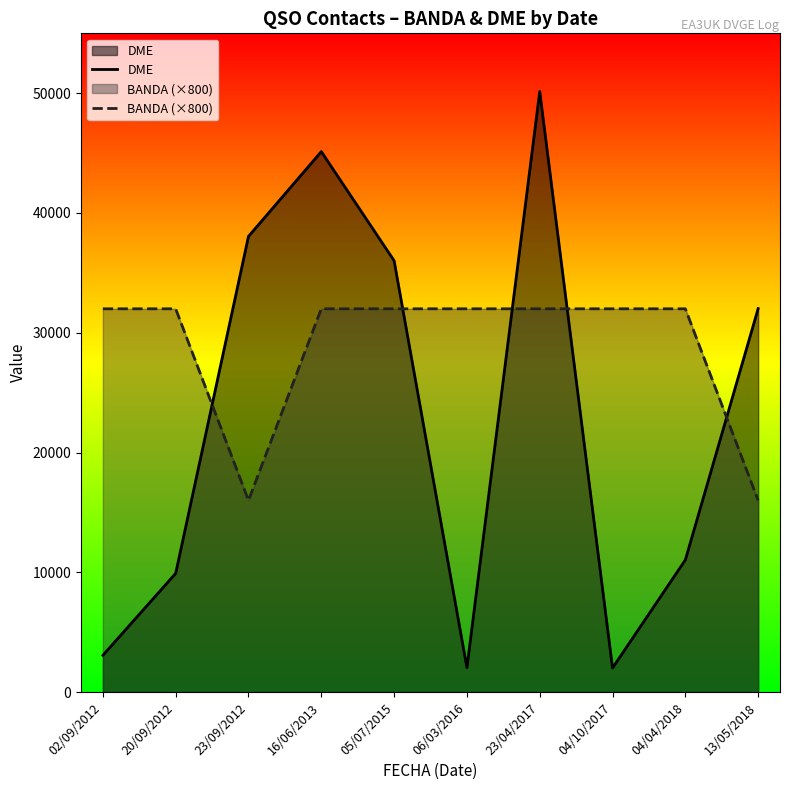

How many values in the BANDA (×800) series are below 32000?

2